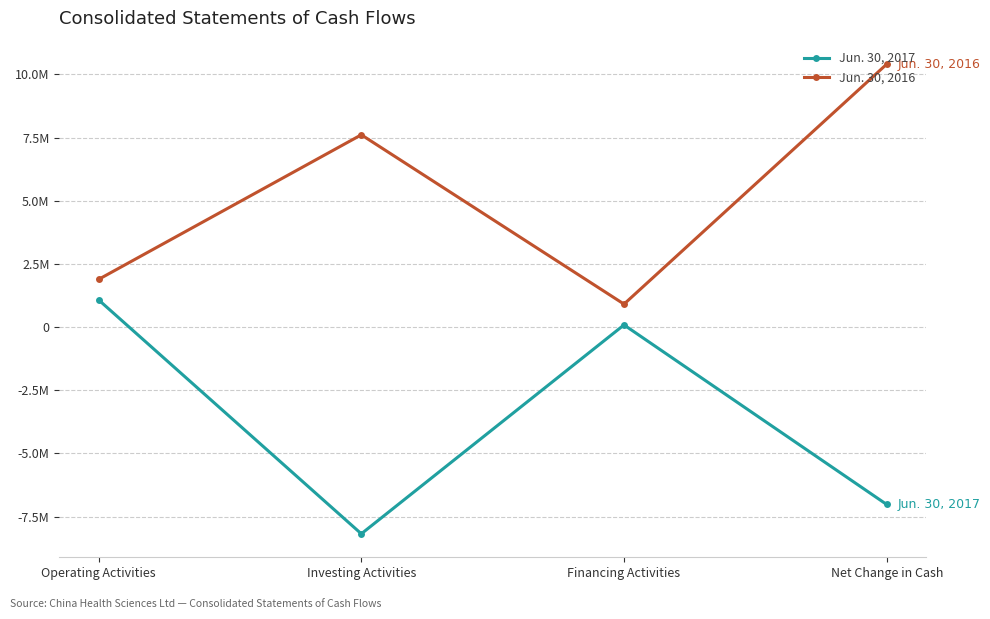

Is it true that Jun. 30, 2016 equals 14700907 at Net Change in Cash?

False